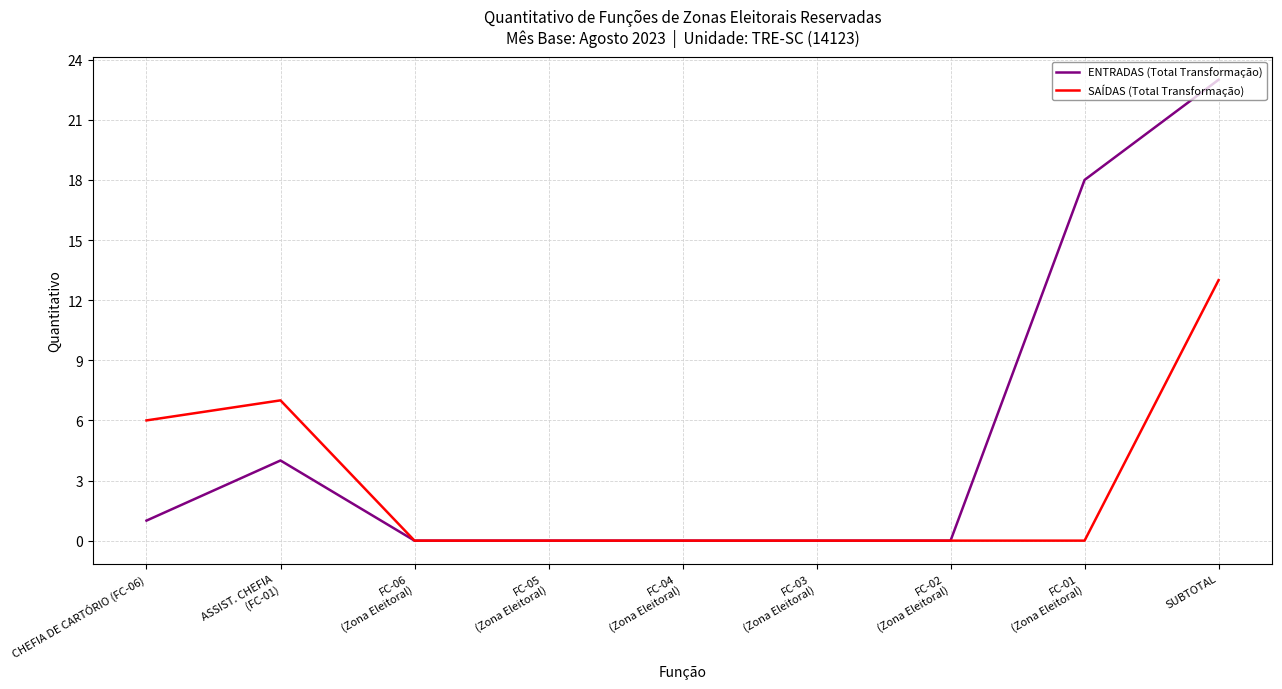

Is it true that ENTRADAS (Total Transformação) equals 1 at CHEFIA DE CARTÓRIO (FC-06)?

True